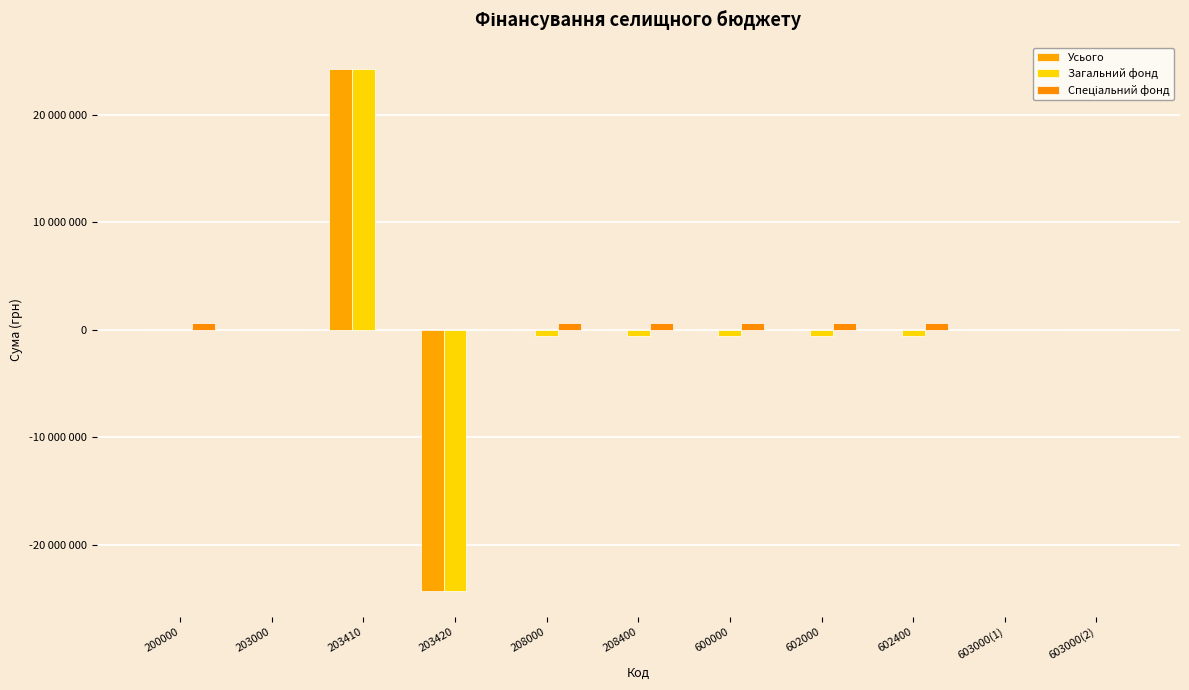

What is the difference between the highest and lowest values at 208400?

1200000